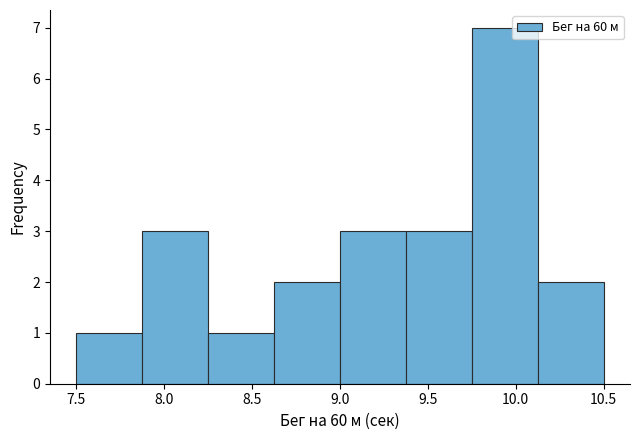

Reading left to right, transcribe this chart: for each bar, give the range it covers on the x-axis and its height. Neither the bar edges nor the heights are printed on the chart, so give them approximately, as read against the axes.

7.500 to 7.875: 1
7.875 to 8.250: 3
8.250 to 8.625: 1
8.625 to 9.000: 2
9.000 to 9.375: 3
9.375 to 9.750: 3
9.750 to 10.125: 7
10.125 to 10.500: 2